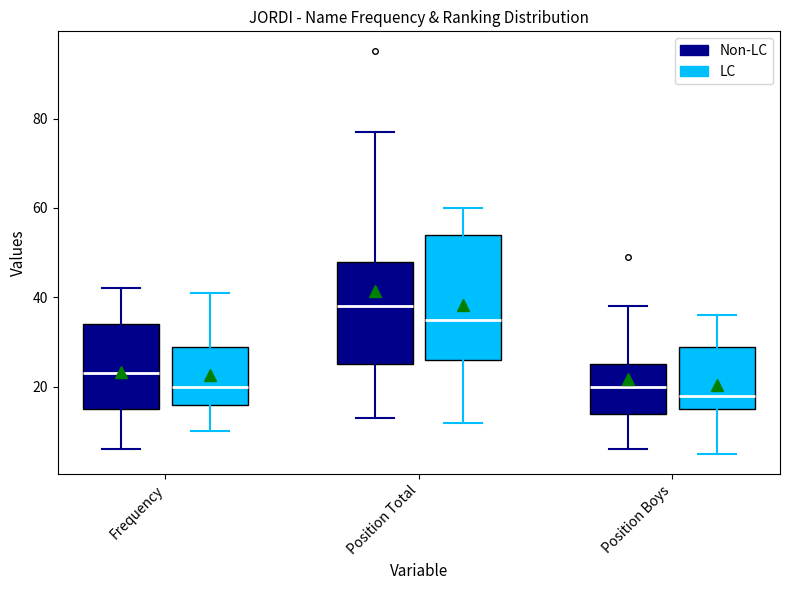

Which box has the highest median line?

Position Total (Non-LC)